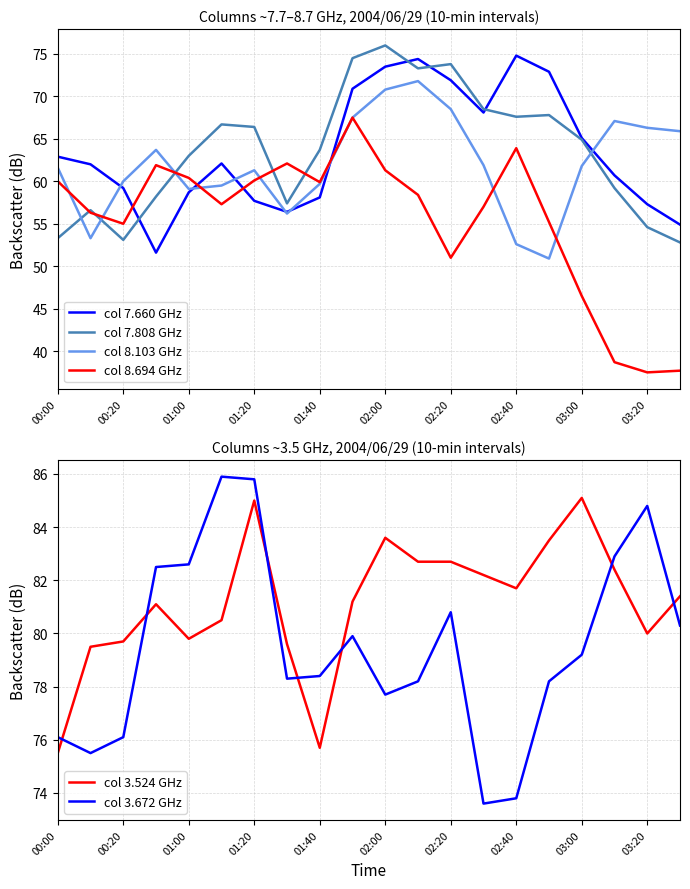

What is the sum of the col 7.660 GHz values at 02:40 and 00:00?

137.7